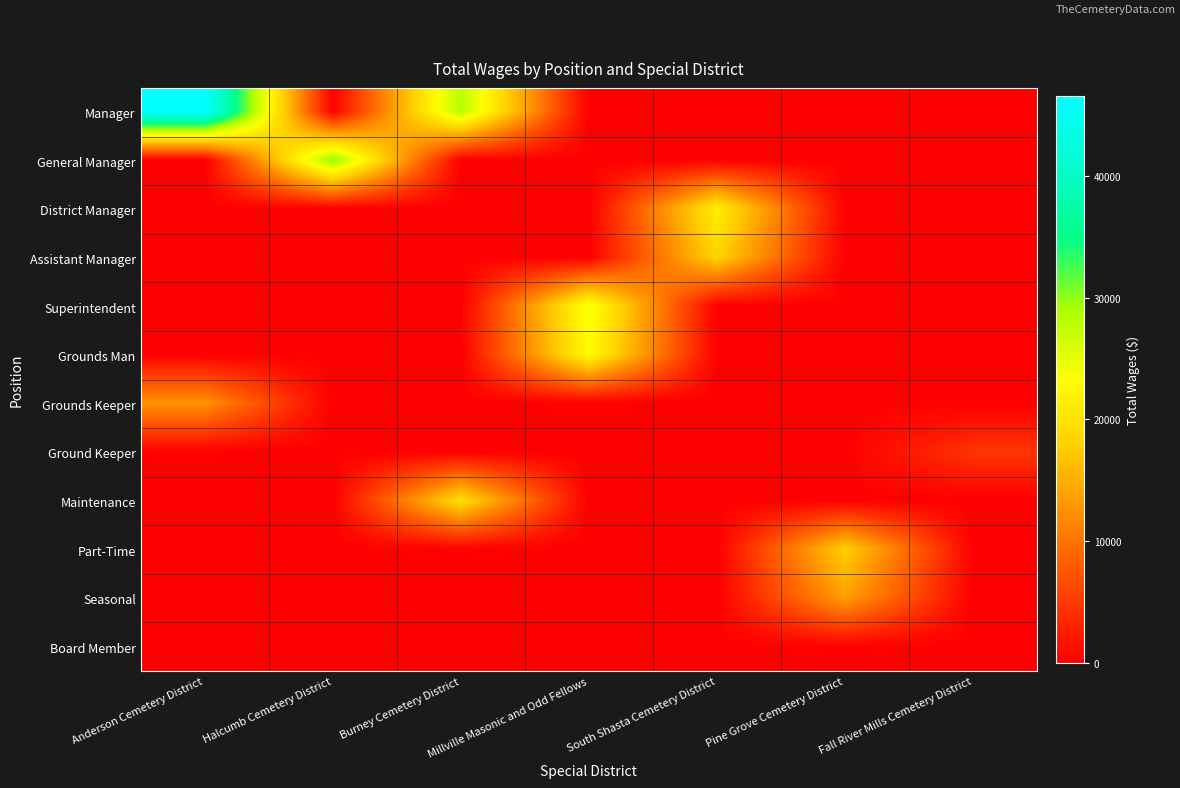

Reading left to right, what are all the values shown in this chart?

Manager: Anderson Cemetery District=46552	Halcumb Cemetery District=0	Burney Cemetery District=28200	Millville Masonic and Odd Fellows=0	South Shasta Cemetery District=0	Pine Grove Cemetery District=0	Fall River Mills Cemetery District=0
General Manager: Anderson Cemetery District=0	Halcumb Cemetery District=30000	Burney Cemetery District=0	Millville Masonic and Odd Fellows=0	South Shasta Cemetery District=0	Pine Grove Cemetery District=0	Fall River Mills Cemetery District=0
District Manager: Anderson Cemetery District=0	Halcumb Cemetery District=0	Burney Cemetery District=0	Millville Masonic and Odd Fellows=0	South Shasta Cemetery District=21470	Pine Grove Cemetery District=0	Fall River Mills Cemetery District=0
Assistant Manager: Anderson Cemetery District=0	Halcumb Cemetery District=0	Burney Cemetery District=0	Millville Masonic and Odd Fellows=0	South Shasta Cemetery District=18300	Pine Grove Cemetery District=0	Fall River Mills Cemetery District=0
Superintendent: Anderson Cemetery District=0	Halcumb Cemetery District=0	Burney Cemetery District=0	Millville Masonic and Odd Fellows=24108	South Shasta Cemetery District=0	Pine Grove Cemetery District=0	Fall River Mills Cemetery District=0
Grounds Man: Anderson Cemetery District=0	Halcumb Cemetery District=0	Burney Cemetery District=0	Millville Masonic and Odd Fellows=22824	South Shasta Cemetery District=0	Pine Grove Cemetery District=0	Fall River Mills Cemetery District=0
Grounds Keeper: Anderson Cemetery District=12628	Halcumb Cemetery District=0	Burney Cemetery District=0	Millville Masonic and Odd Fellows=0	South Shasta Cemetery District=0	Pine Grove Cemetery District=0	Fall River Mills Cemetery District=0
Ground Keeper: Anderson Cemetery District=0	Halcumb Cemetery District=0	Burney Cemetery District=0	Millville Masonic and Odd Fellows=0	South Shasta Cemetery District=0	Pine Grove Cemetery District=0	Fall River Mills Cemetery District=4560
Maintenance: Anderson Cemetery District=0	Halcumb Cemetery District=0	Burney Cemetery District=19542	Millville Masonic and Odd Fellows=0	South Shasta Cemetery District=0	Pine Grove Cemetery District=0	Fall River Mills Cemetery District=0
Part-Time: Anderson Cemetery District=0	Halcumb Cemetery District=0	Burney Cemetery District=0	Millville Masonic and Odd Fellows=0	South Shasta Cemetery District=0	Pine Grove Cemetery District=17964	Fall River Mills Cemetery District=0
Seasonal: Anderson Cemetery District=0	Halcumb Cemetery District=0	Burney Cemetery District=0	Millville Masonic and Odd Fellows=0	South Shasta Cemetery District=0	Pine Grove Cemetery District=13616	Fall River Mills Cemetery District=0
Board Member: Anderson Cemetery District=0	Halcumb Cemetery District=0	Burney Cemetery District=0	Millville Masonic and Odd Fellows=0	South Shasta Cemetery District=0	Pine Grove Cemetery District=0	Fall River Mills Cemetery District=0